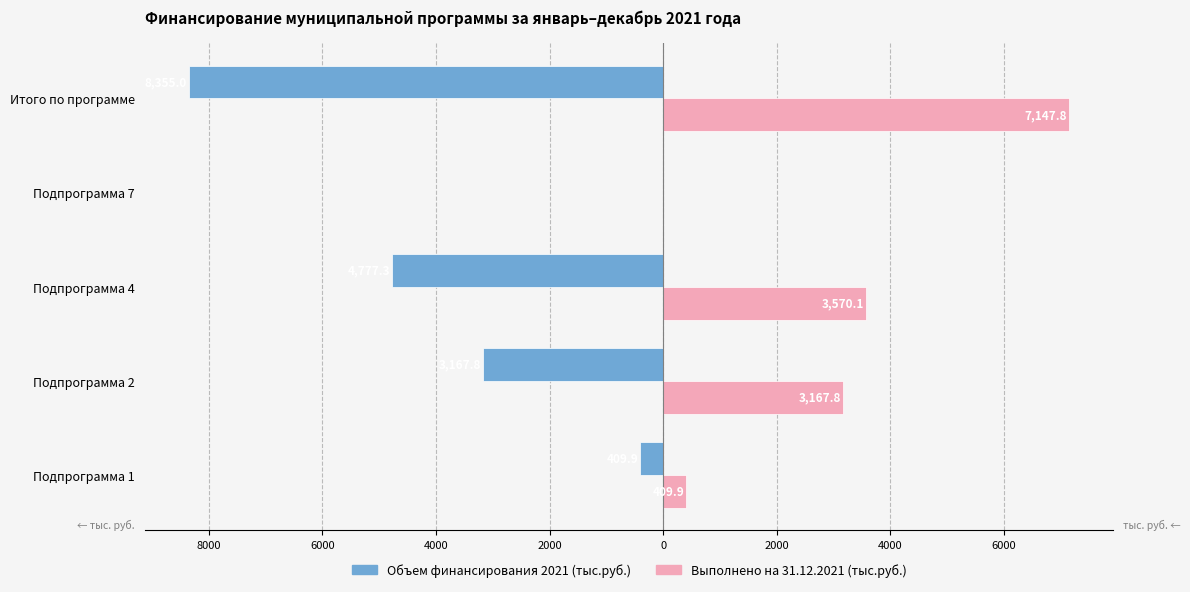

What are all the series names shown in the legend?

Объем финансирования 2021 (тыс.руб.), Выполнено на 31.12.2021 (тыс.руб.)